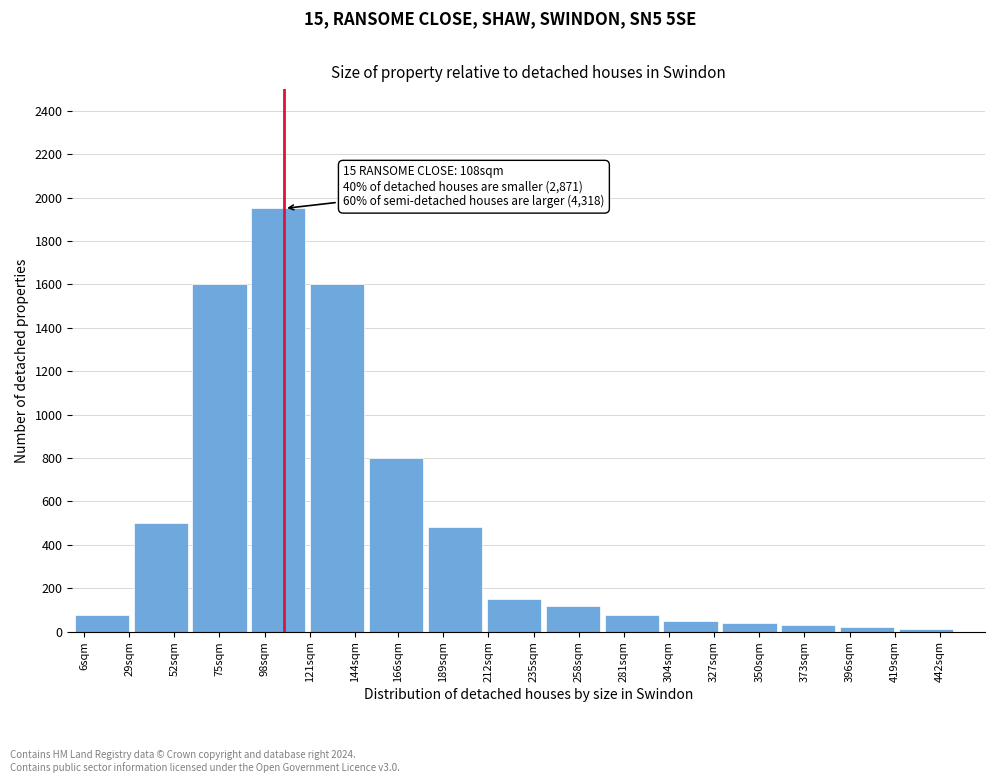

Reading right to left, transcribe all the data shown in this chart.

442sqm=10	396sqm=20	373sqm=30	350sqm=40	304sqm=50	281sqm=75	258sqm=120	235sqm=150	189sqm=480	166sqm=800	144sqm=1600	98sqm=1950	75sqm=1600	52sqm=500	6sqm=75